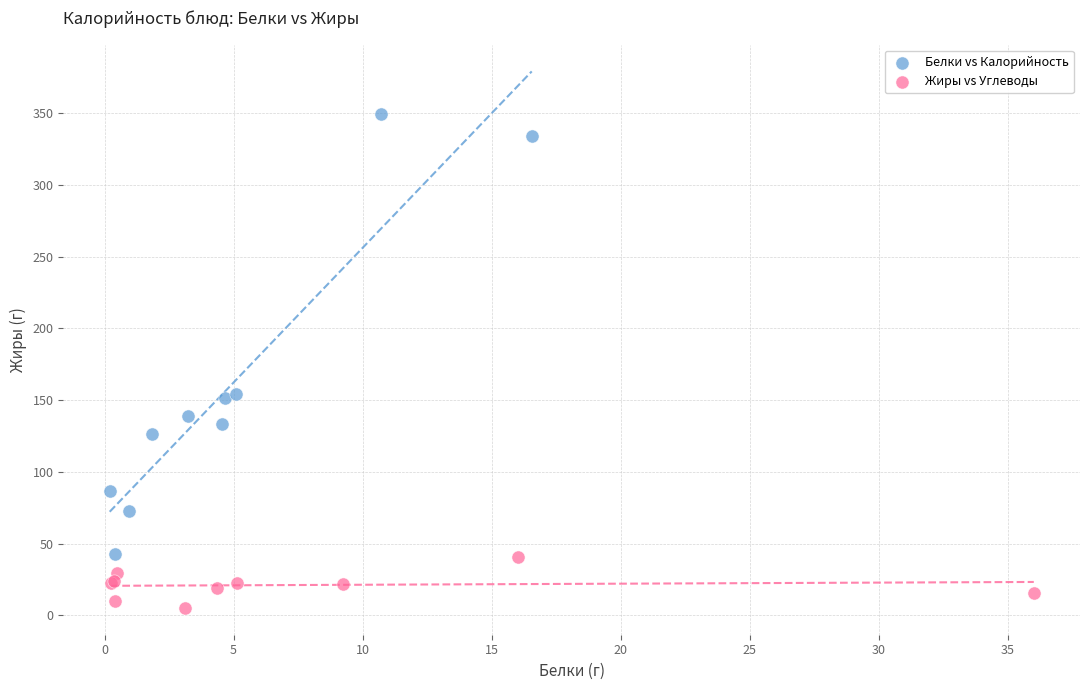

Which series has the widest spread of Y values?

Белки vs Калорийность